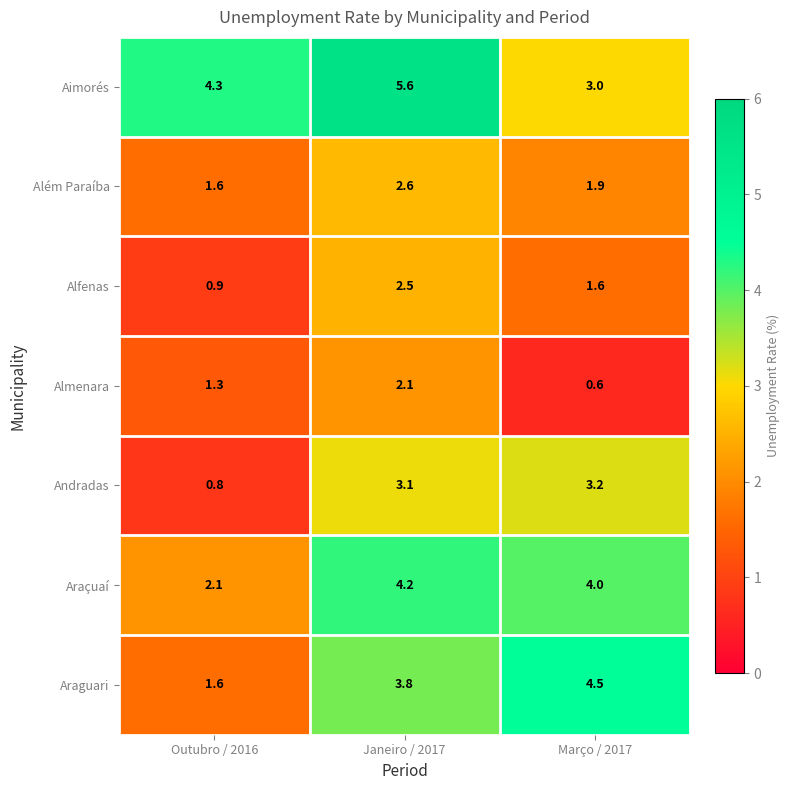

Rank the series by their maximum value, from highest to lowest.

Aimorés, Araguari, Araçuaí, Andradas, Além Paraíba, Alfenas, Almenara